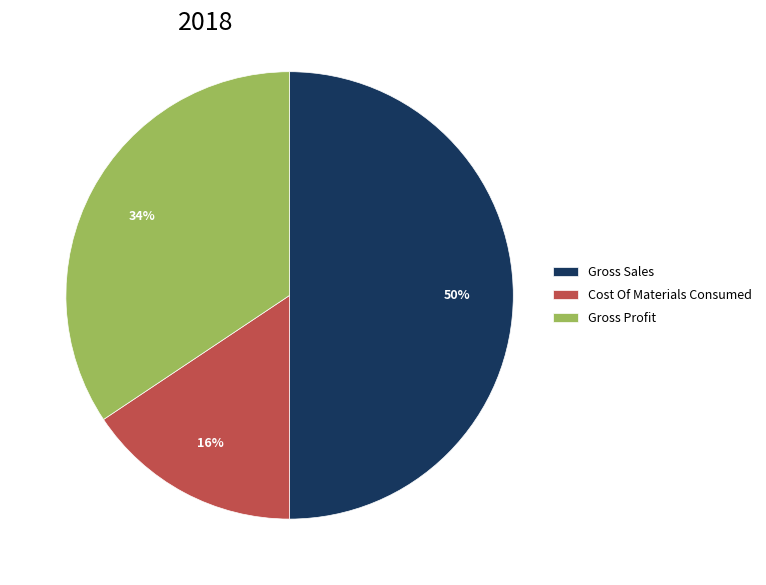

To the nearest percent, what is the average slice percentage?

33%